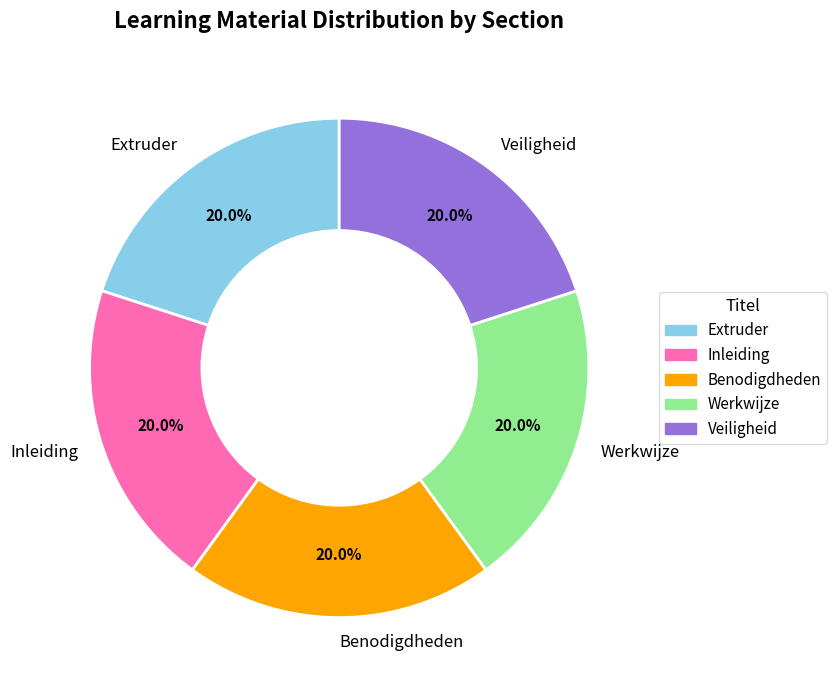

To the nearest percent, what portion does Veiligheid represent?

20%